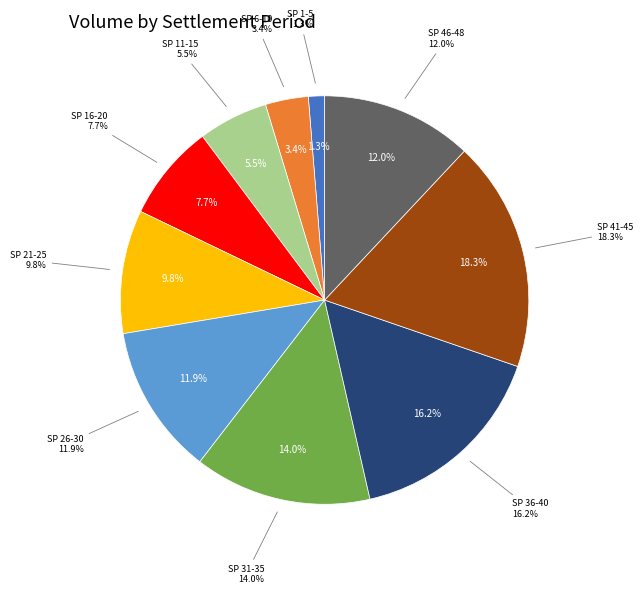

Which category has the smallest portion of the pie?

SP 1-5